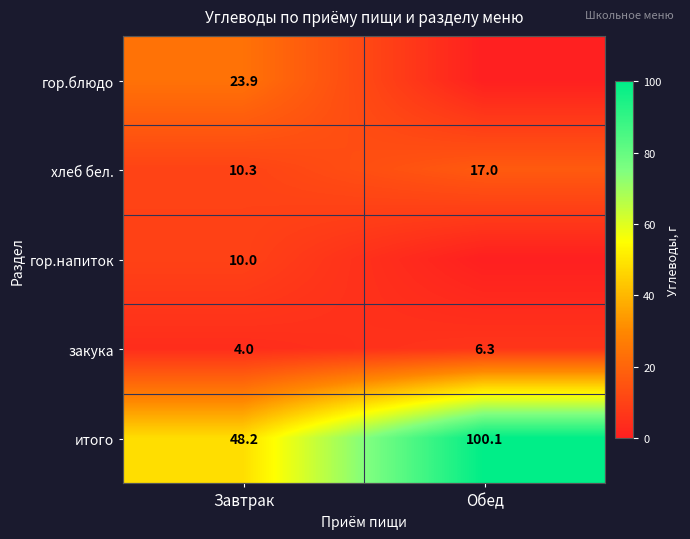

Is the value of итого at Обед greater than the value of закука at Обед?

Yes